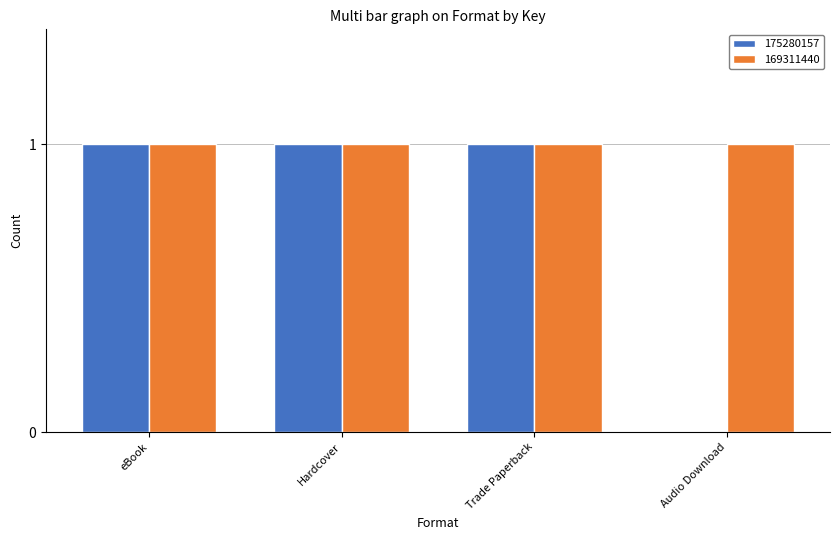

True or false: 169311440 has a value of 1 at Hardcover.

True